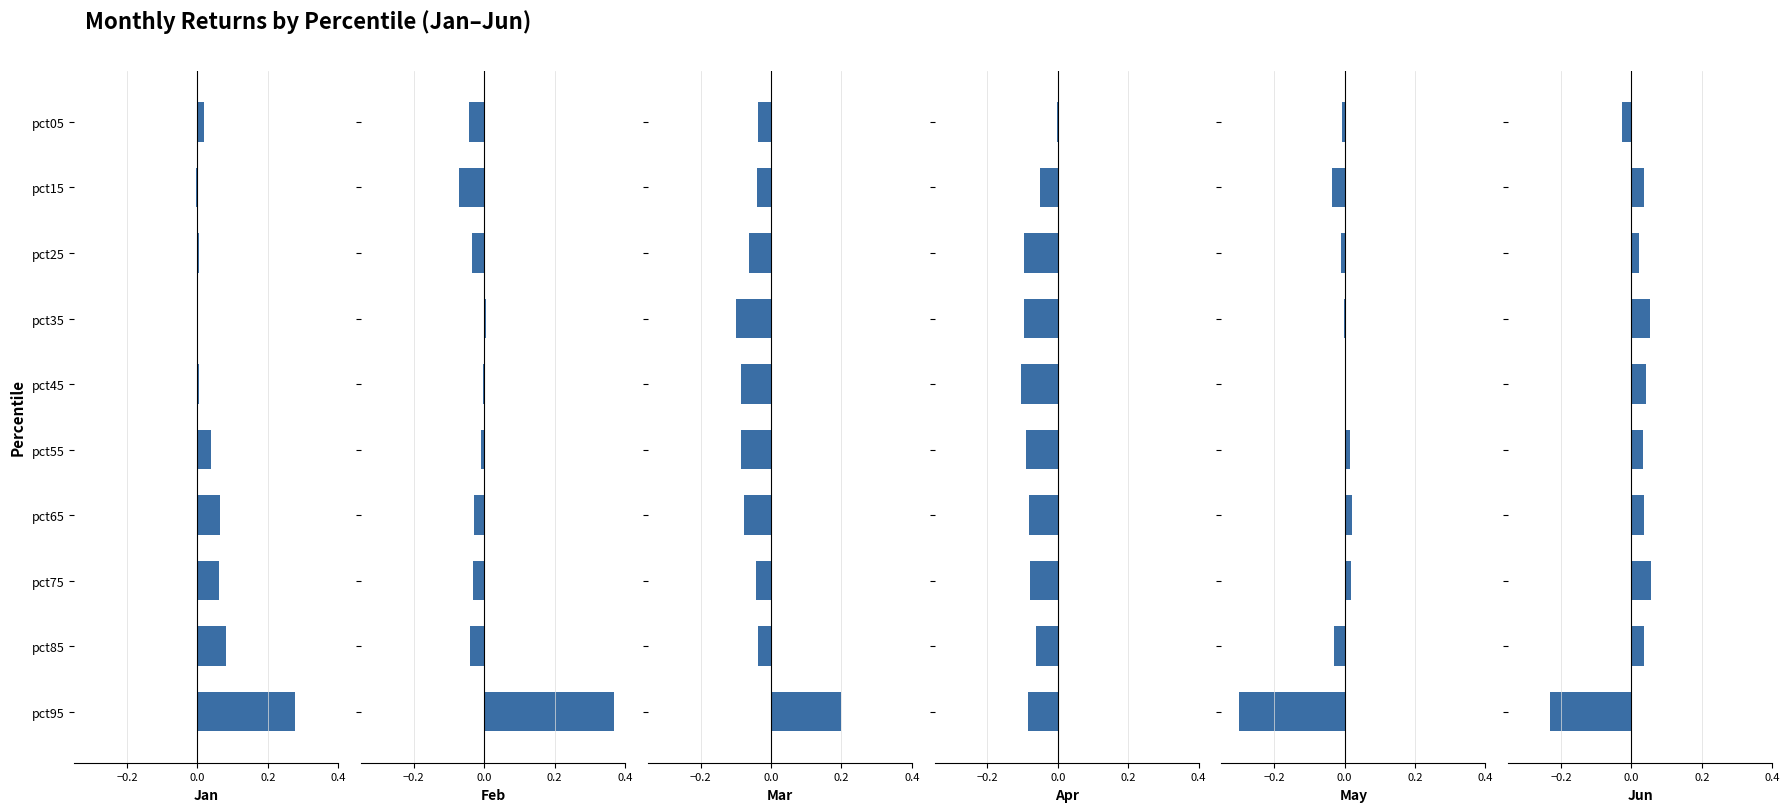

Are the bars horizontal?

Yes